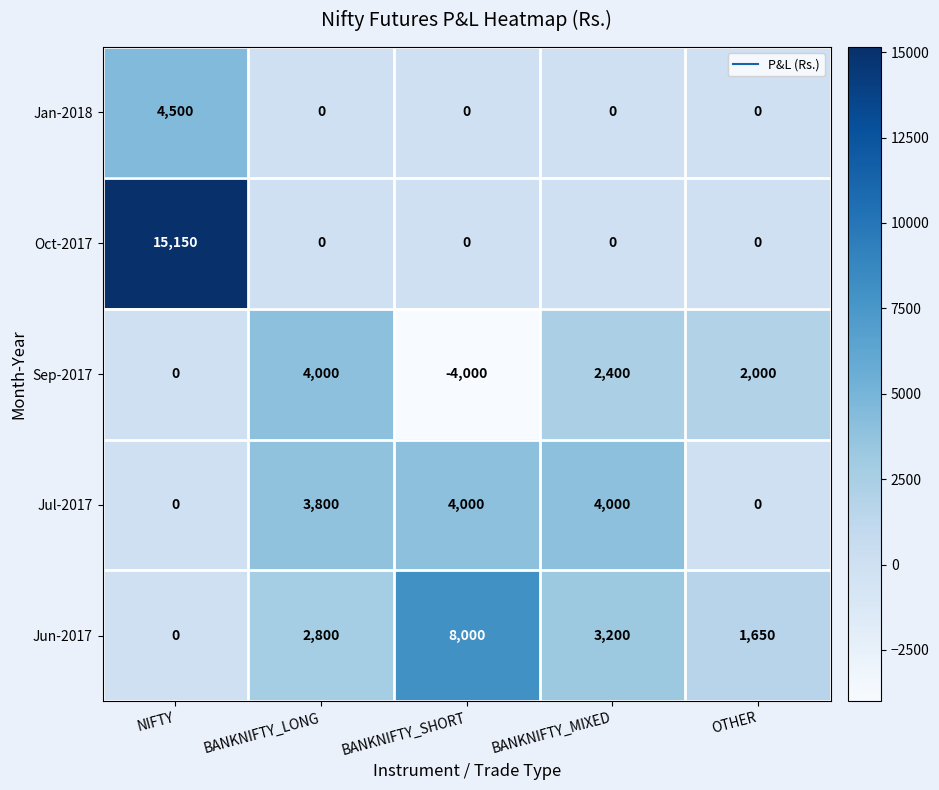

Which category has the highest value across all series?

NIFTY